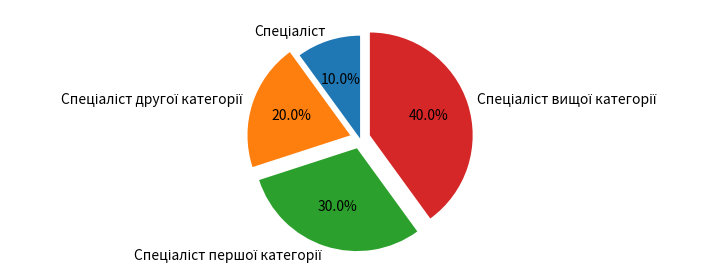

Does any single category account for the majority?

No